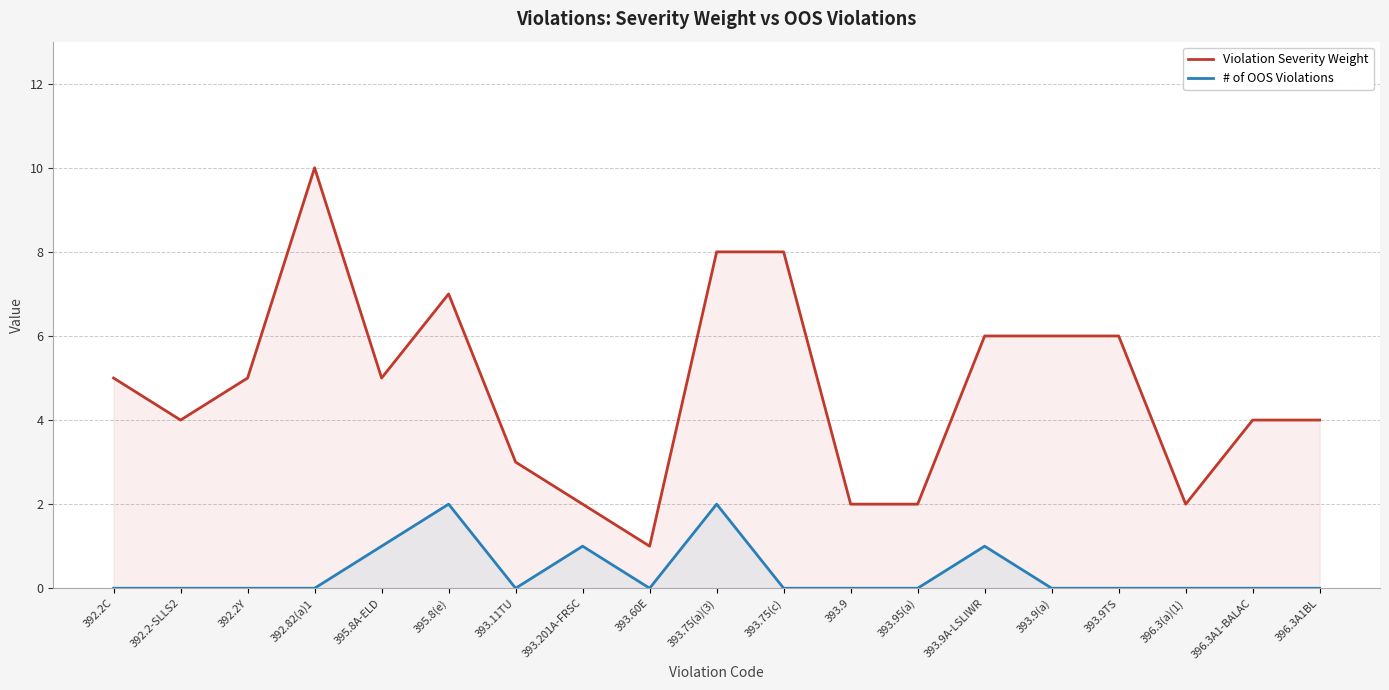

What is the spread (max minus min) of values at 392.2-SLLS2?

4